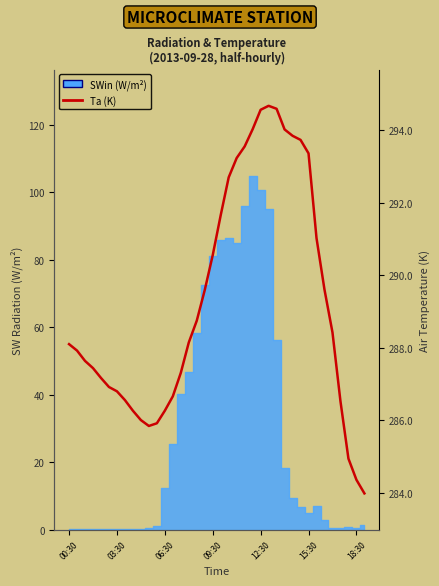

What is the difference between the maximum and second lowest values?

10.3